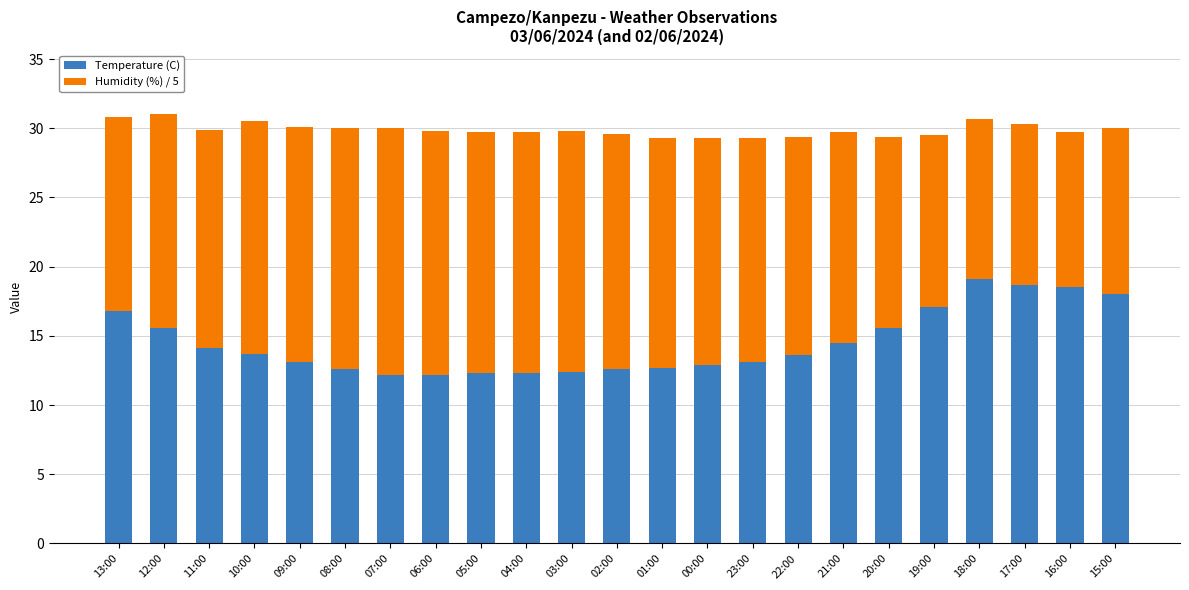

Are the bars horizontal?

No